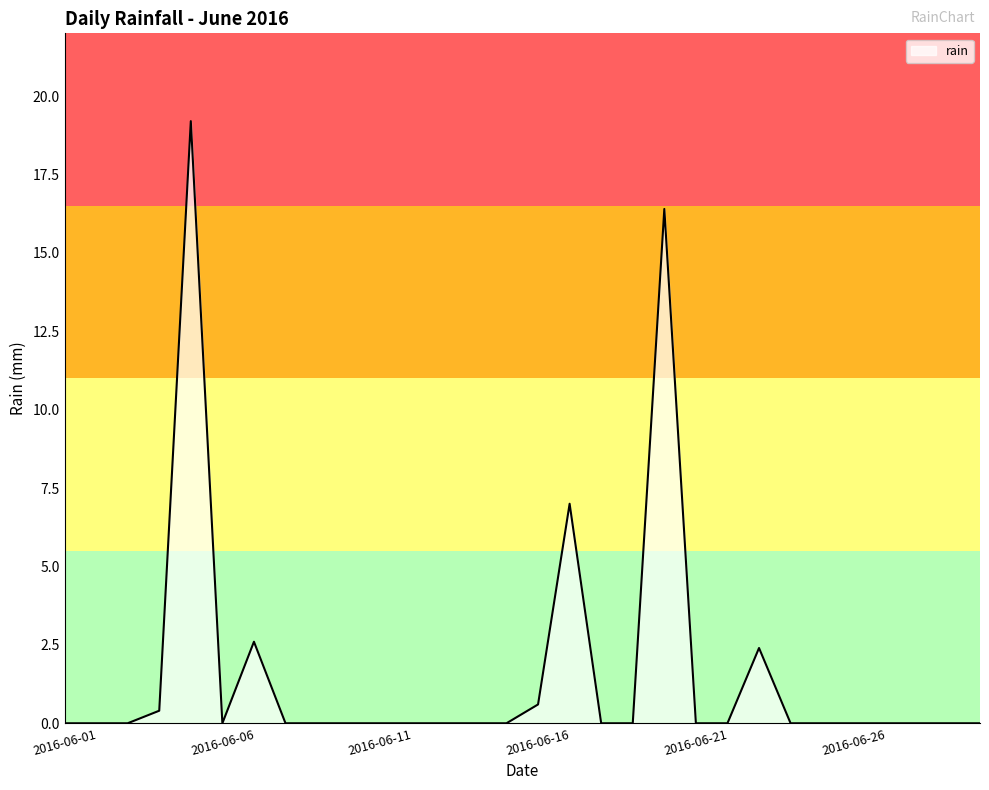

What is the maximum value shown in the chart?

19.2